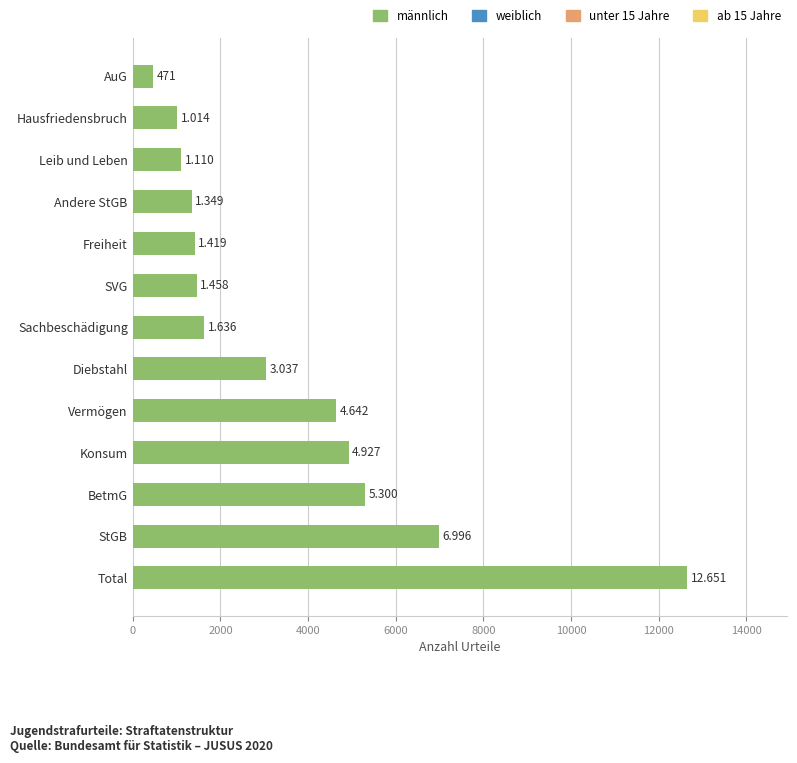

Are the bars horizontal?

Yes